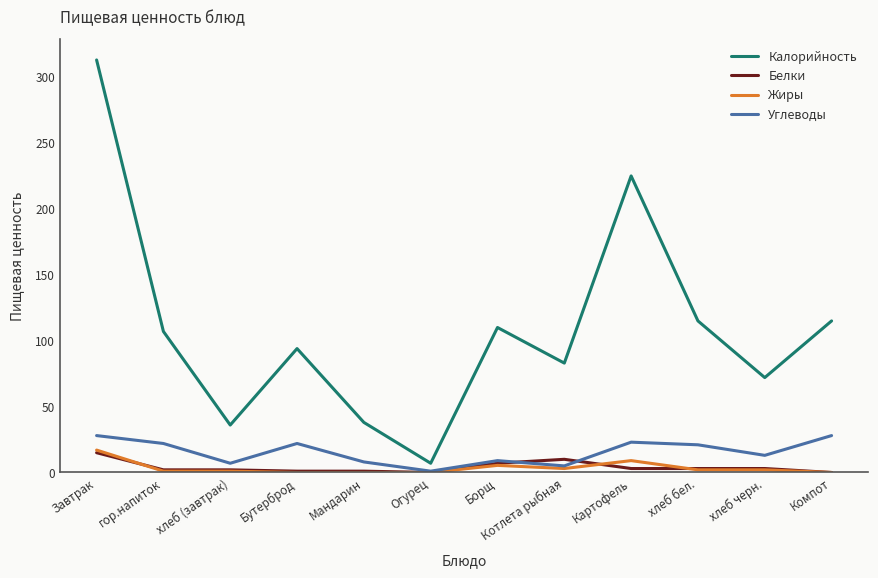

At which category is the sum across all series the highest?

Завтрак